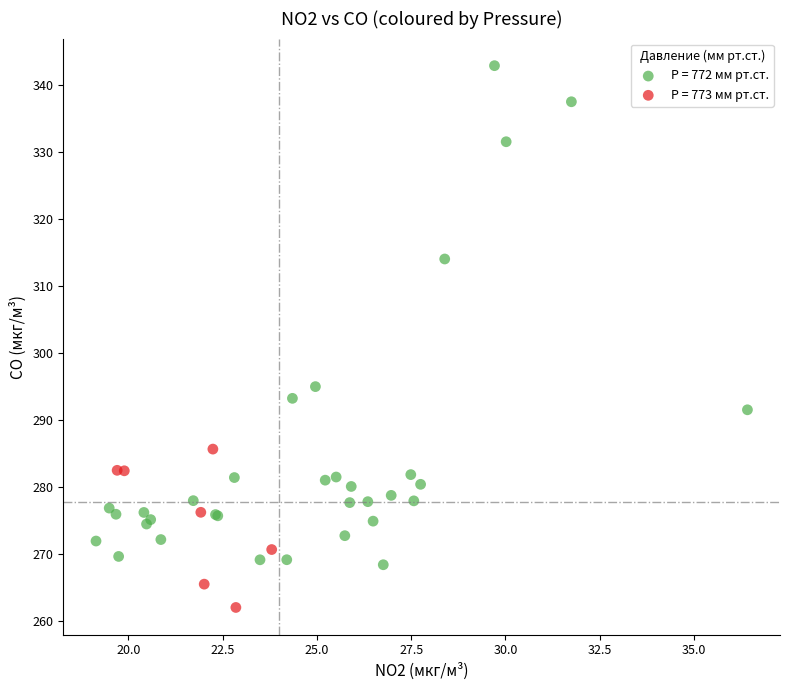

Which series has the widest spread of Y values?

P = 772 мм рт.ст.